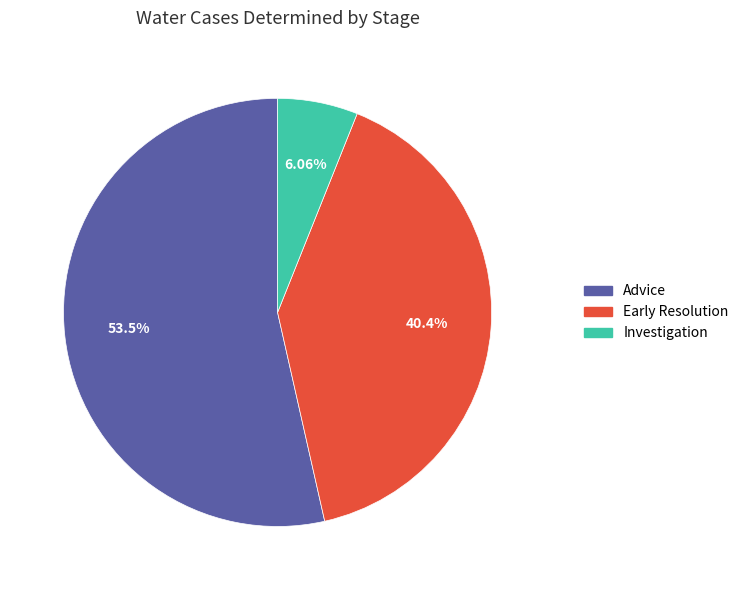

What percentage is the Early Resolution slice, to the nearest percent?

40%